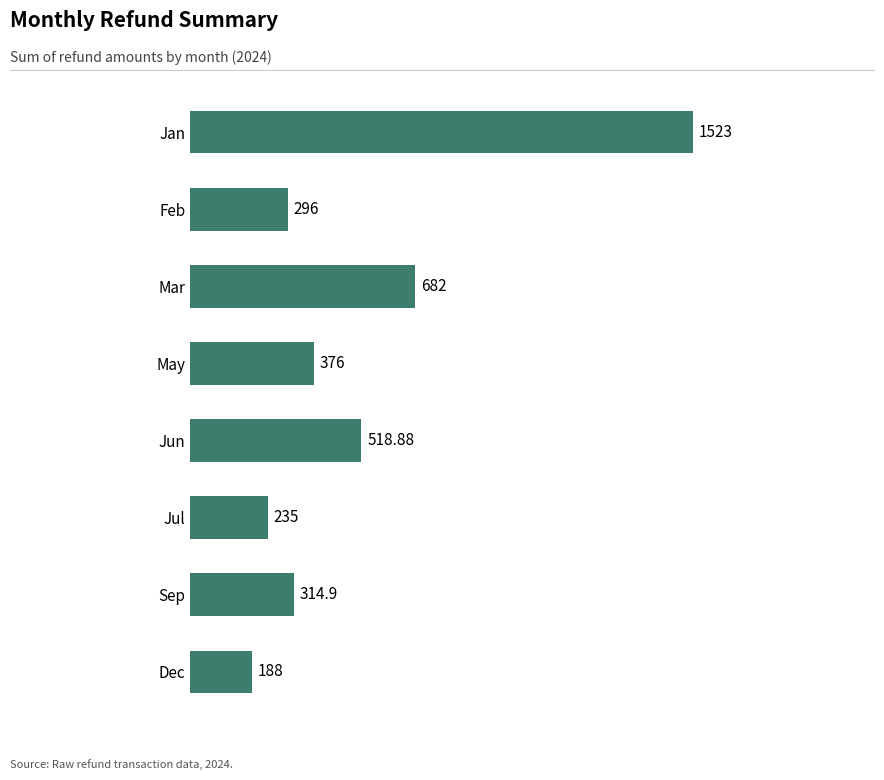

At which label is the value closest to 855?

Mar